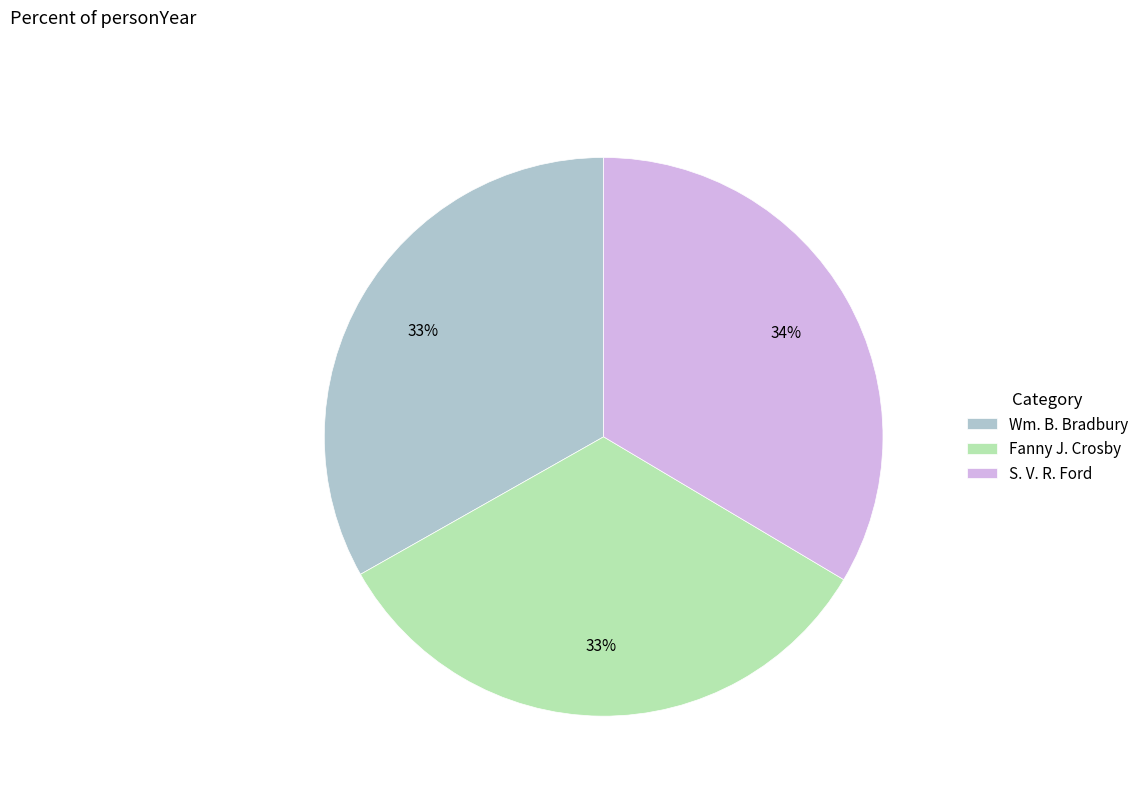

What percentage is the S. V. R. Ford slice, to the nearest percent?

34%